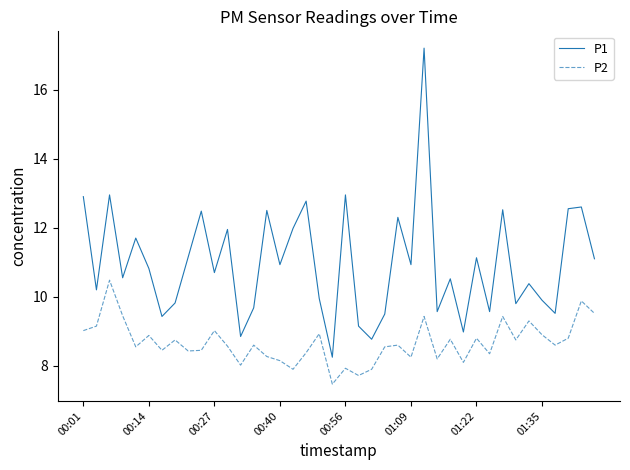

True or false: P2 has more than 1 interior local peaks.

True